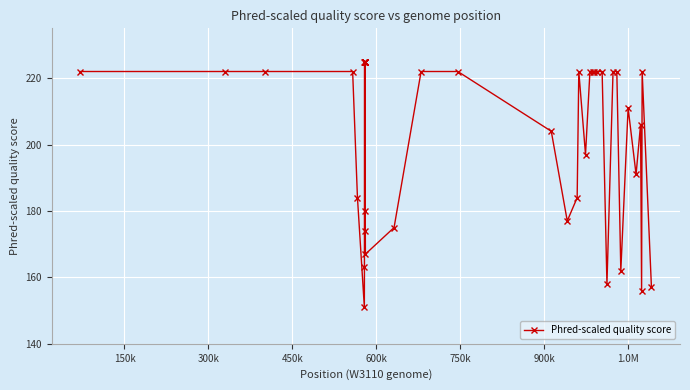

What is the maximum value shown in the chart?

225